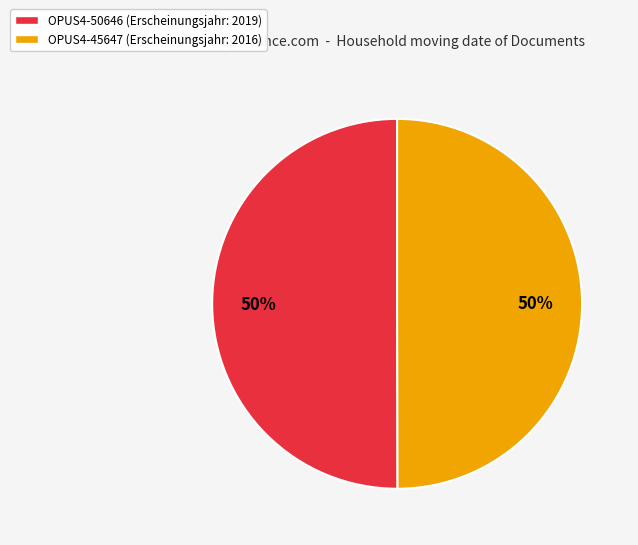

How many slices are in this pie chart?

2